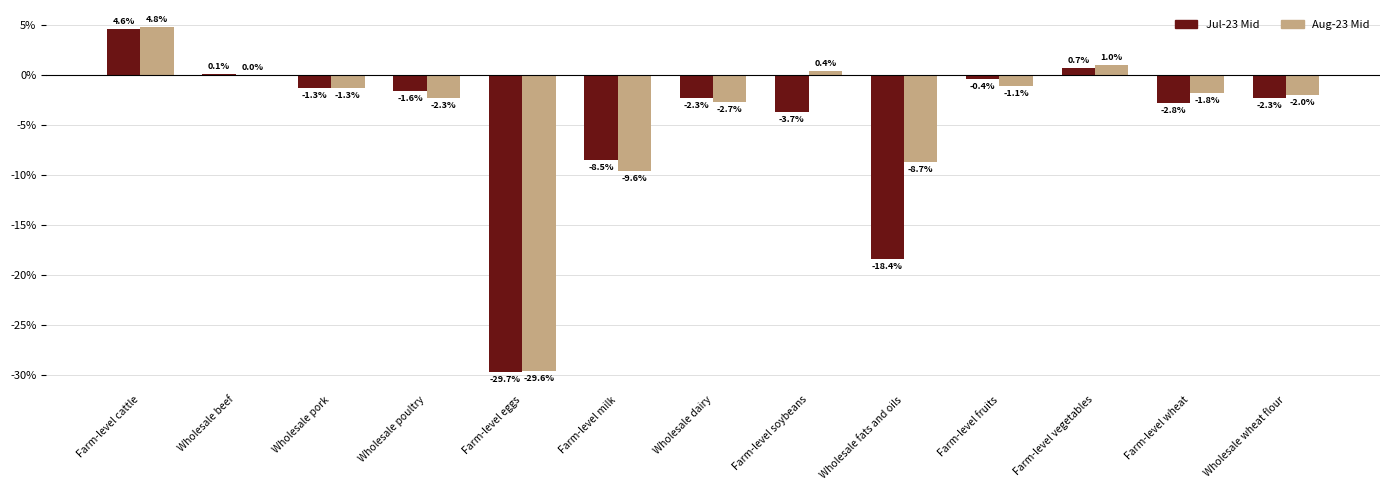

At which label does Aug-23 Mid first exceed -1?

Farm-level cattle